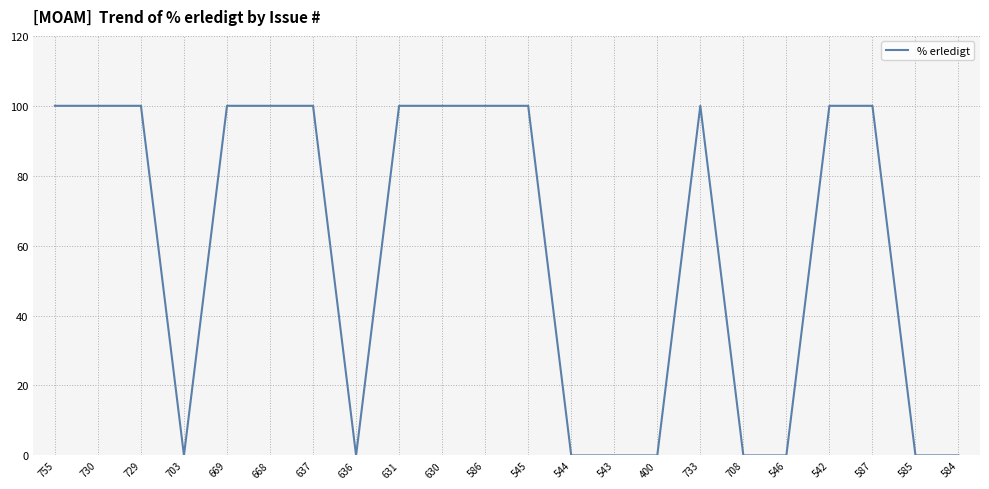

The value at 755 is 68. True or false?

False